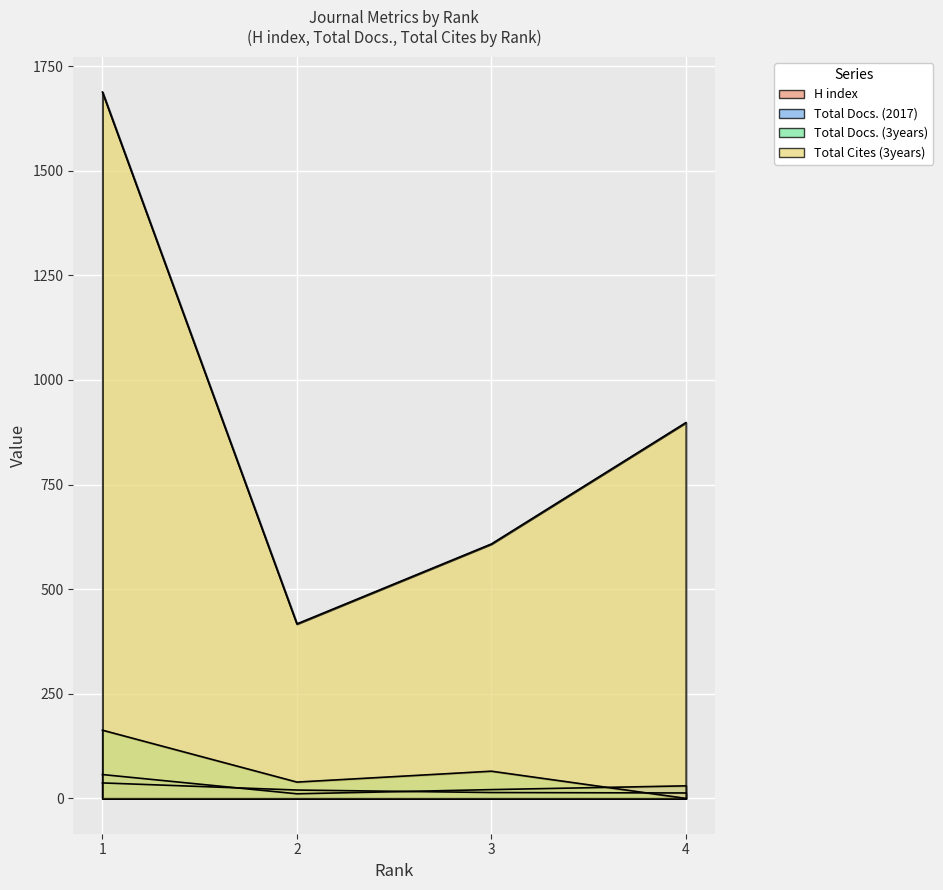

Reading right to left, what are all the values shown in this chart?

H index: 13	14	20	37
Total Docs. (2017): 30	21	11	57
Total Docs. (3years): 0	65	39	163
Total Cites (3years): 898	608	417	1688